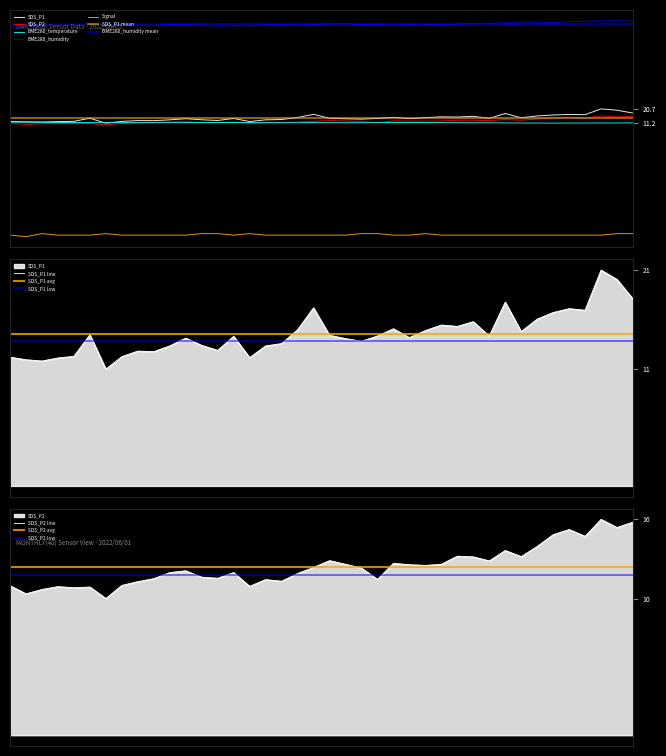

List the series in order of their peak value, highest first.

BME280_humidity, SDS_P1, SDS_P2, BME280_temperature, Signal